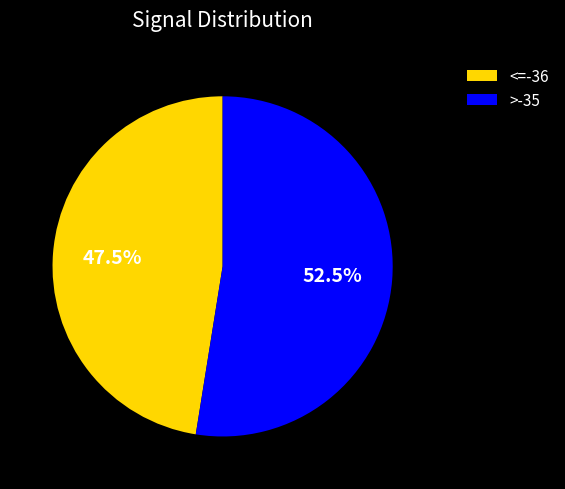

Which slice is the largest?

>-35